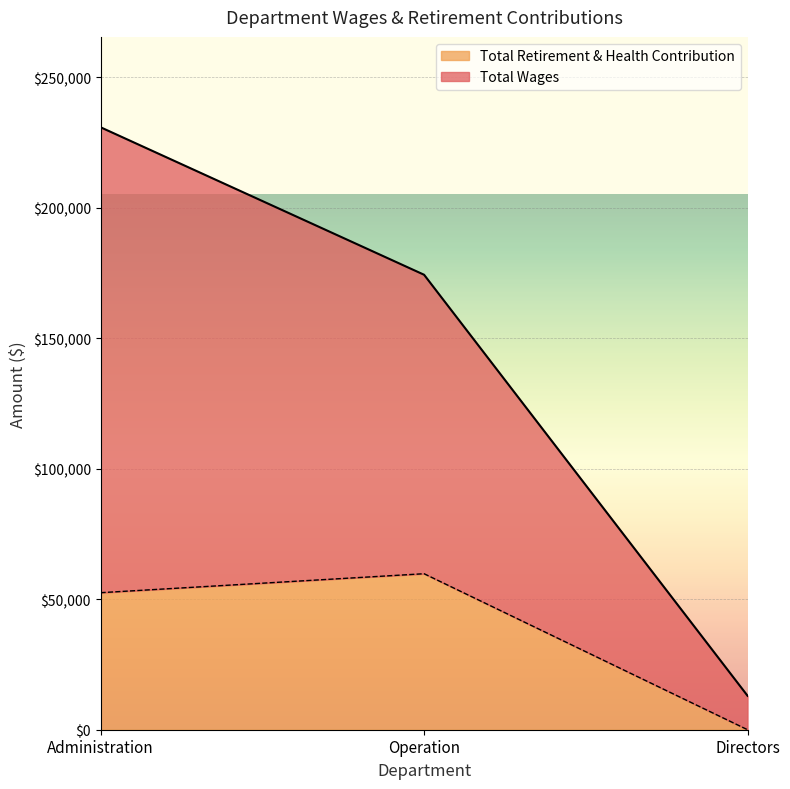

At which category is the sum across all series the highest?

Administration